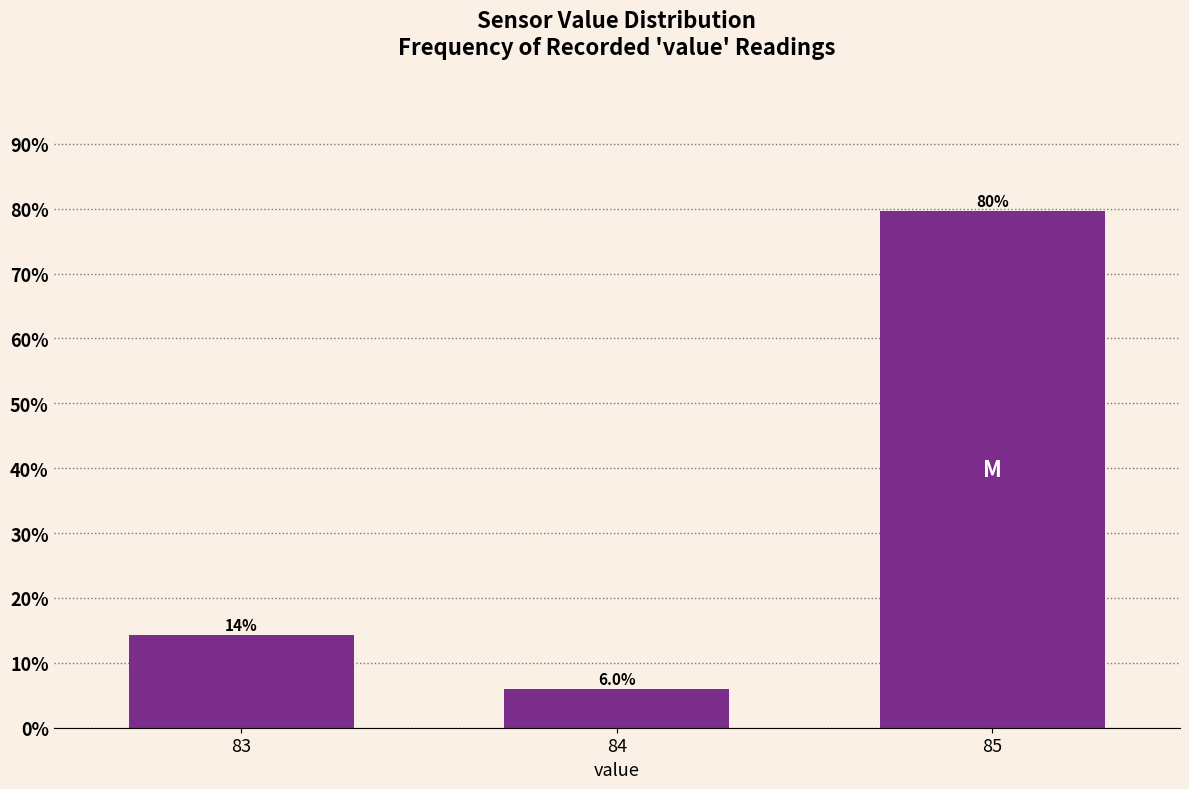

Reading right to left, transcribe all the data shown in this chart.

85=79.7	84=6.0	83=14.3